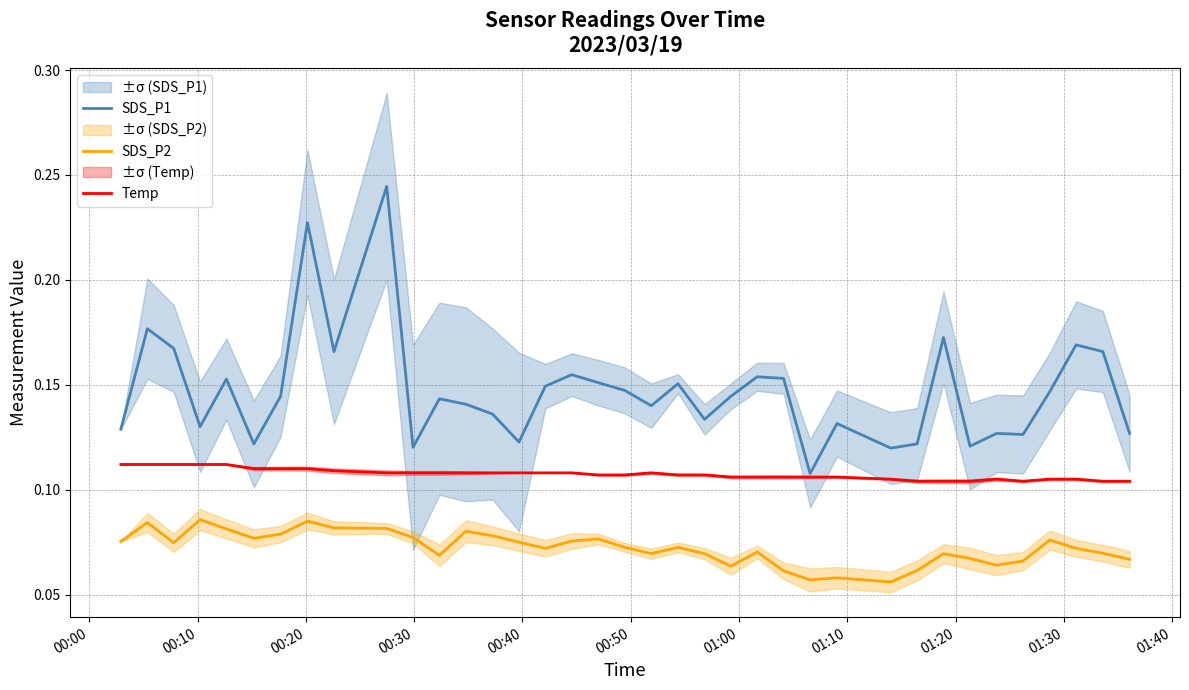

True or false: SDS_P2 and SDS_P1 intersect in this chart.

False